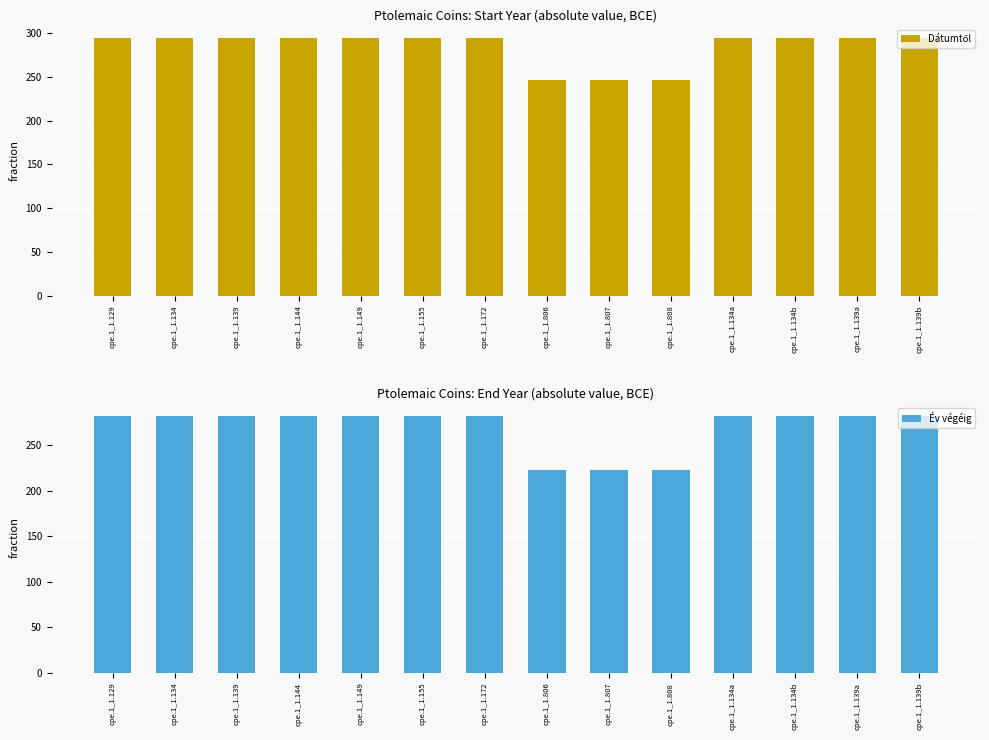

What is the spread (max minus min) of values at cpe.1_1.129?

12